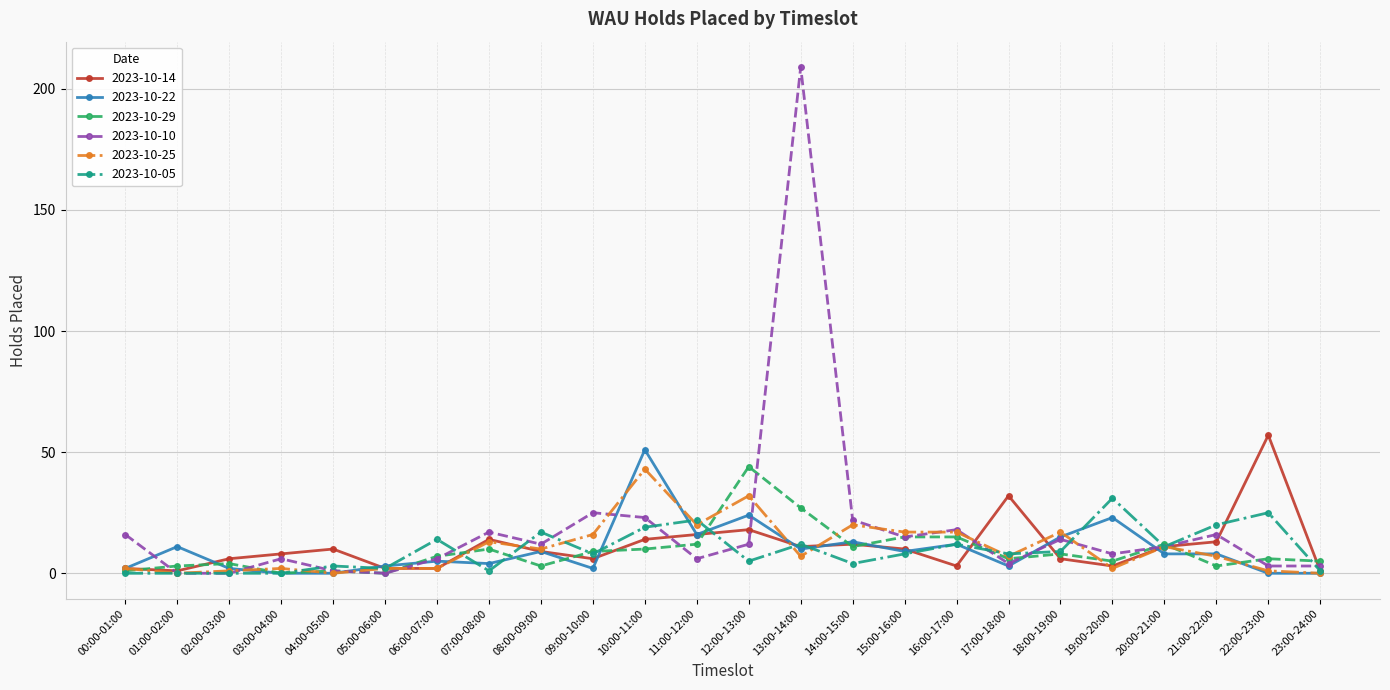

Where is the first local maximum for 2023-10-22?

01:00-02:00